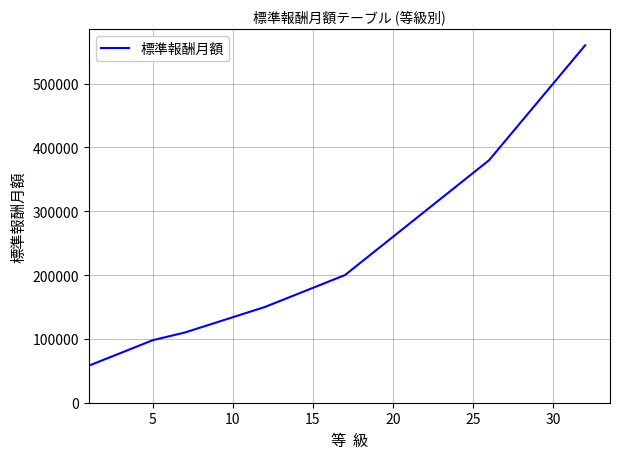

What is the maximum value shown in the chart?

560000